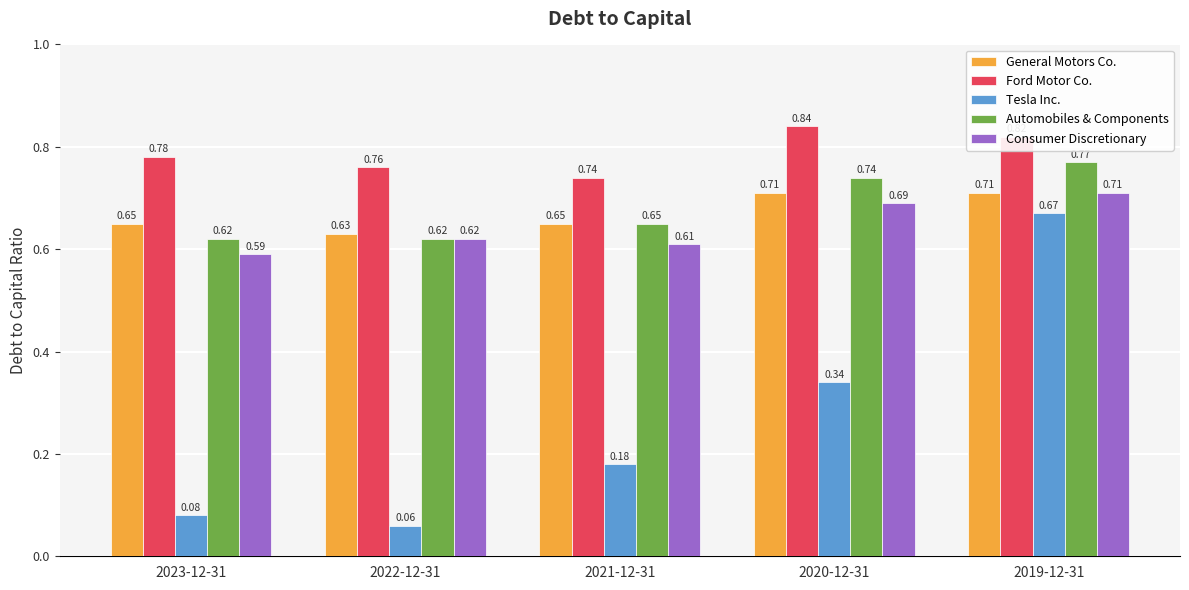

Which series has the largest total across all categories?

Ford Motor Co.